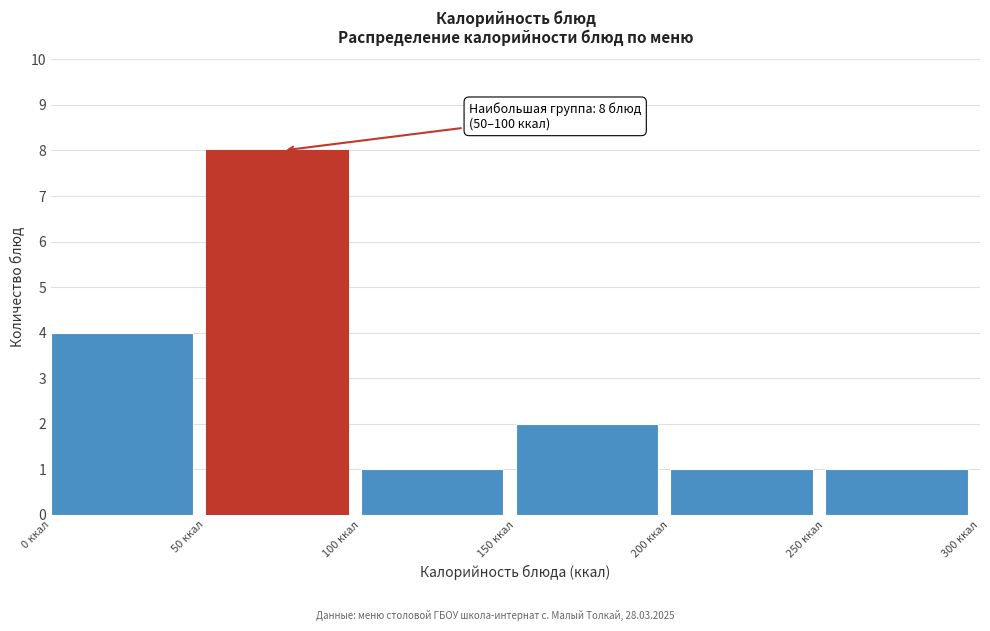

Which range on the x-axis has the tallest bar?

50 to 100